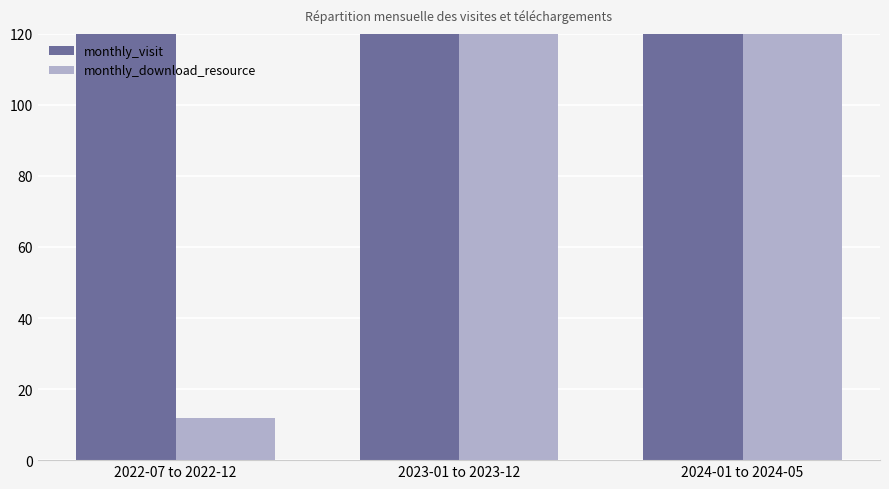

What is the sum of all monthly_download_resource values?

258